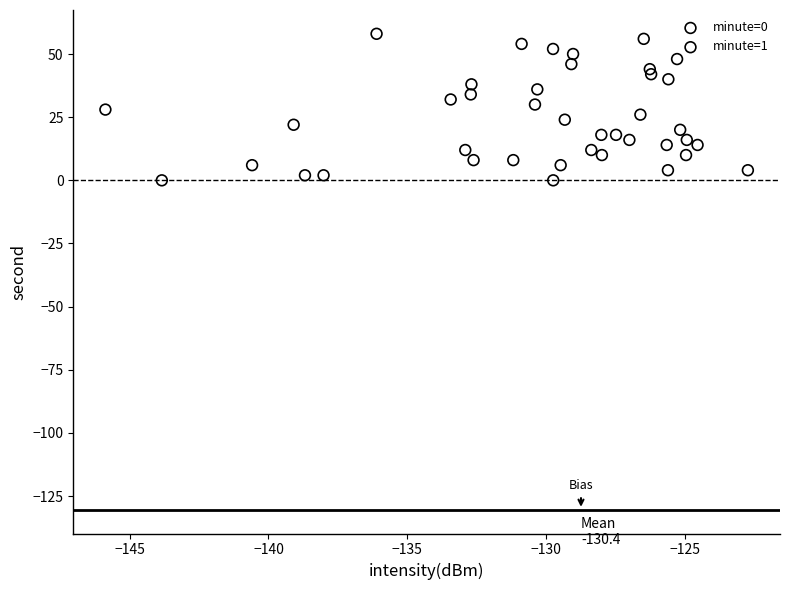

Which series has the widest spread of Y values?

minute=0